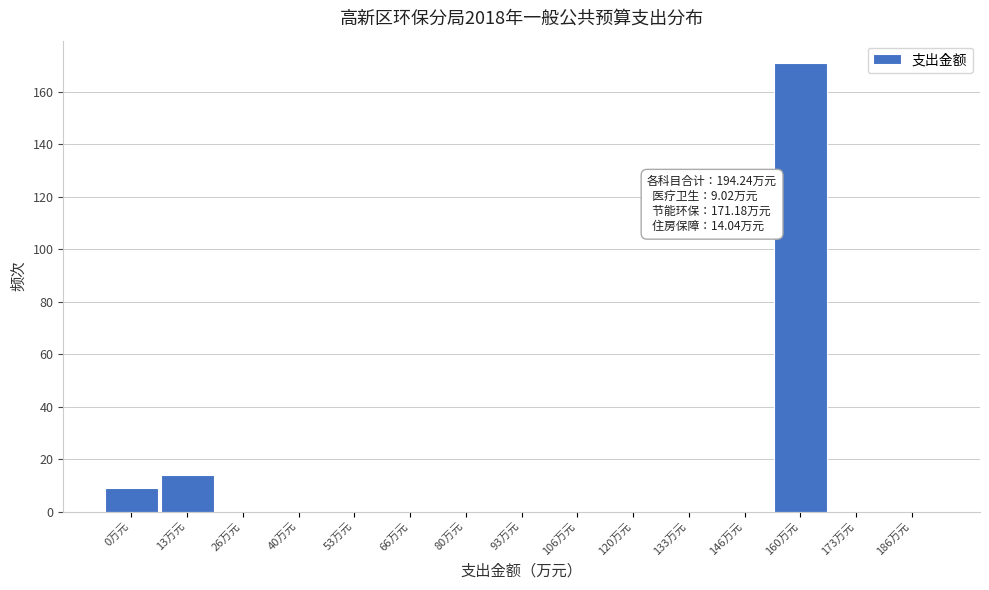

Reading left to right, transcribe all the data shown in this chart.

0万元=9	13万元=14	26万元=0	40万元=0	53万元=0	66万元=0	80万元=0	93万元=0	106万元=0	120万元=0	133万元=0	146万元=0	160万元=171	173万元=0	186万元=0